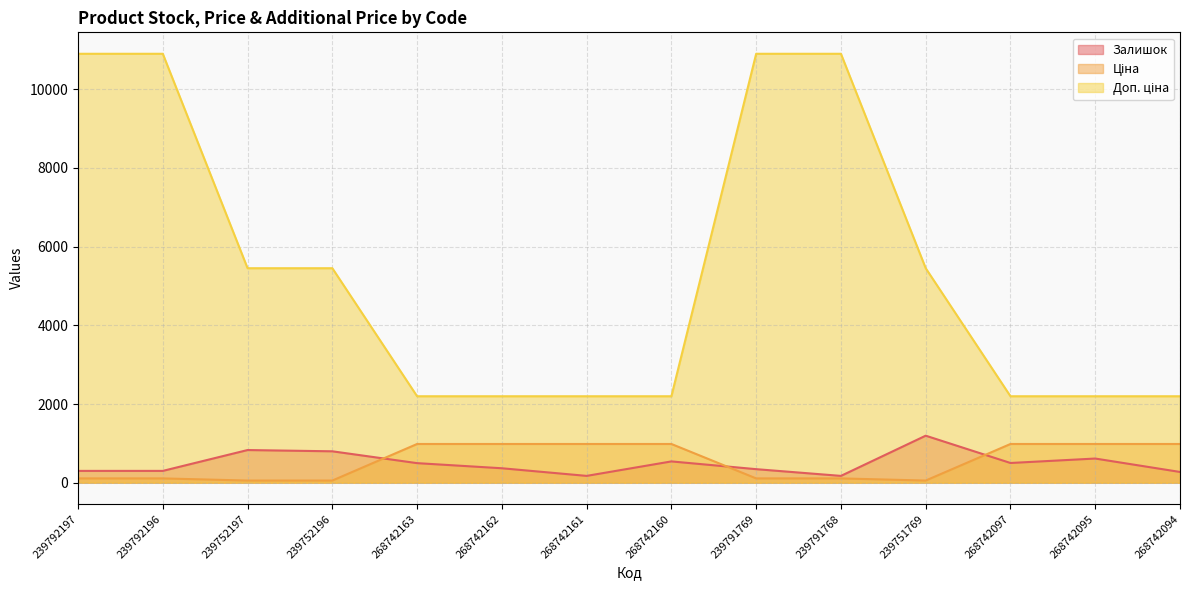

The Ціна series shows 109.0 at 239792197. True or false?

True